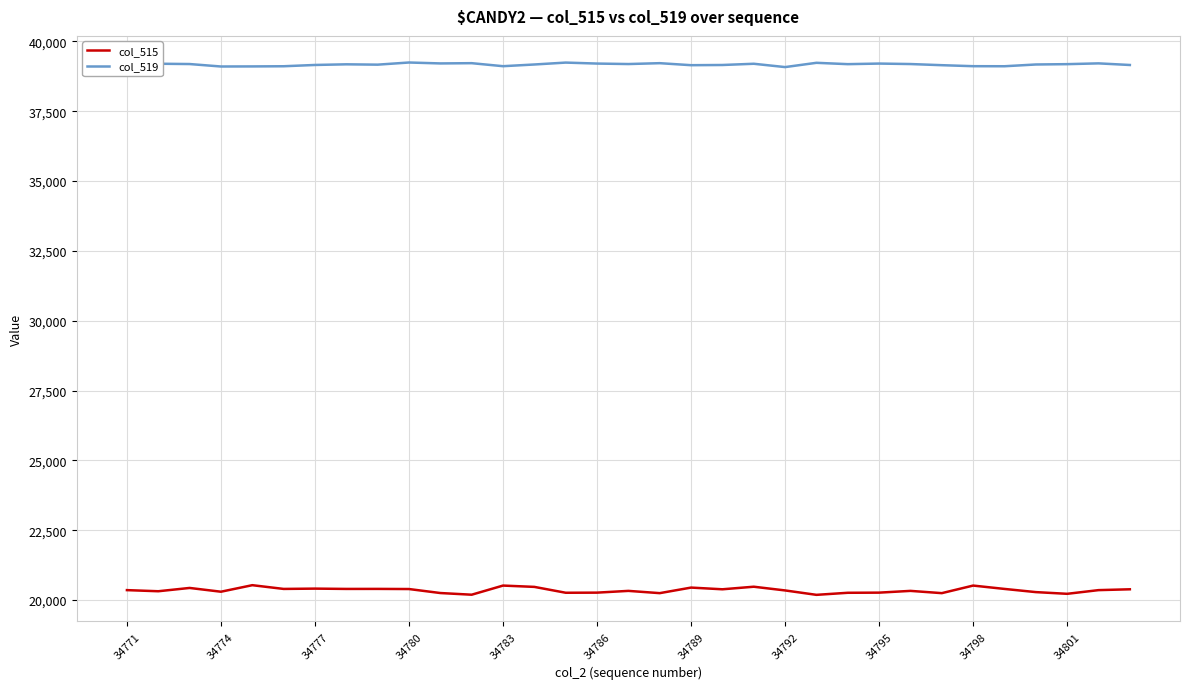

Which series has the largest total across all categories?

col_519